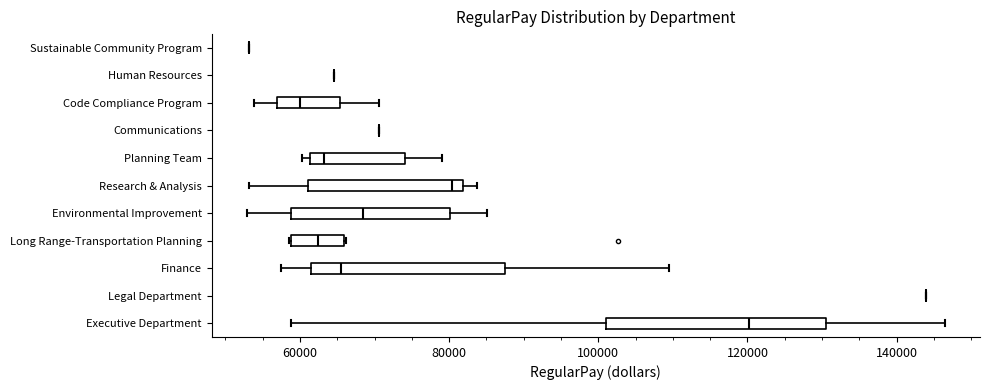

Which box is the widest, from its left edge to its right edge?

Executive Department